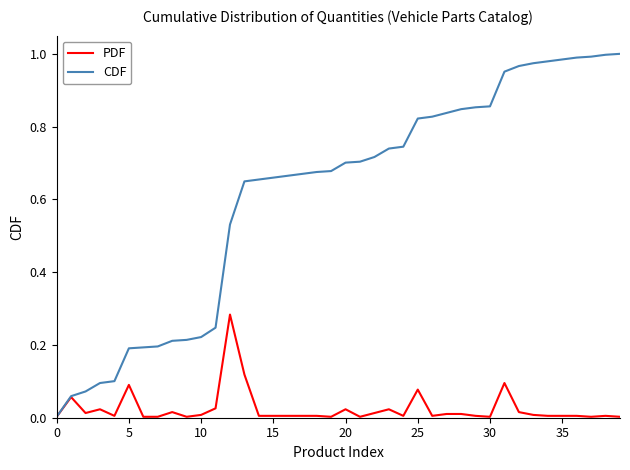

Which series has the largest total across all categories?

CDF